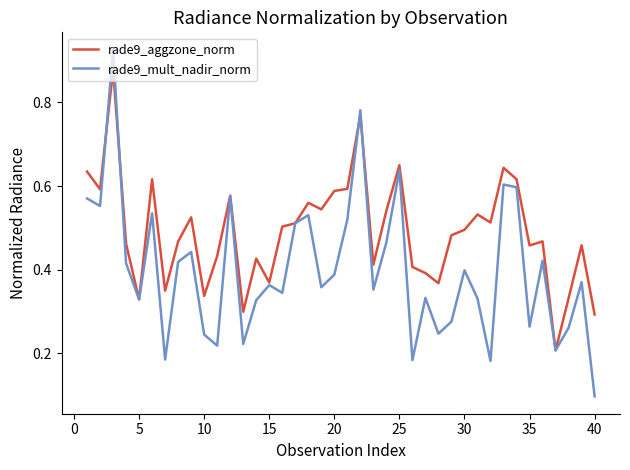

Rank the series by their average value, from lowest to highest.

rade9_mult_nadir_norm, rade9_aggzone_norm